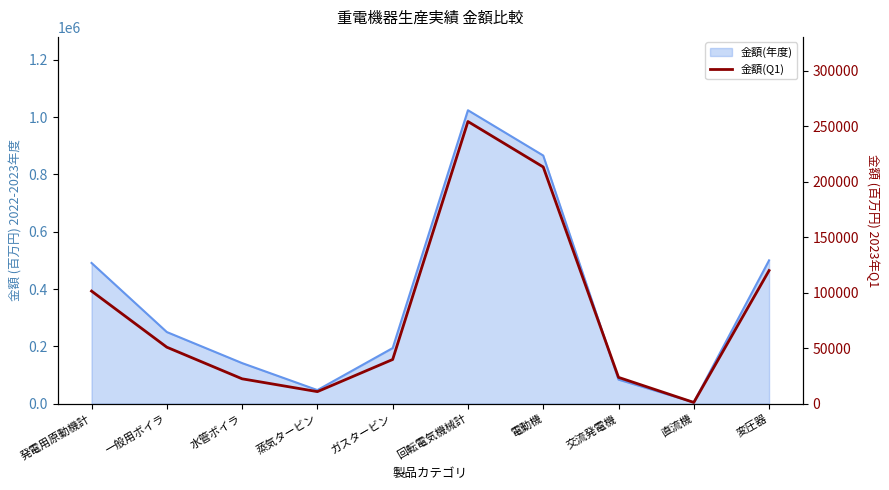

Reading left to right, extract all data points from this chart.

発電用原動機計=101465	一般用ボイラ=50870	水管ボイラ=22365	蒸気タービン=10808	ガスタービン=39787	回転電気機械計=254375	電動機=213380	交流発電機=23661	直流機=1059	変圧器=120000